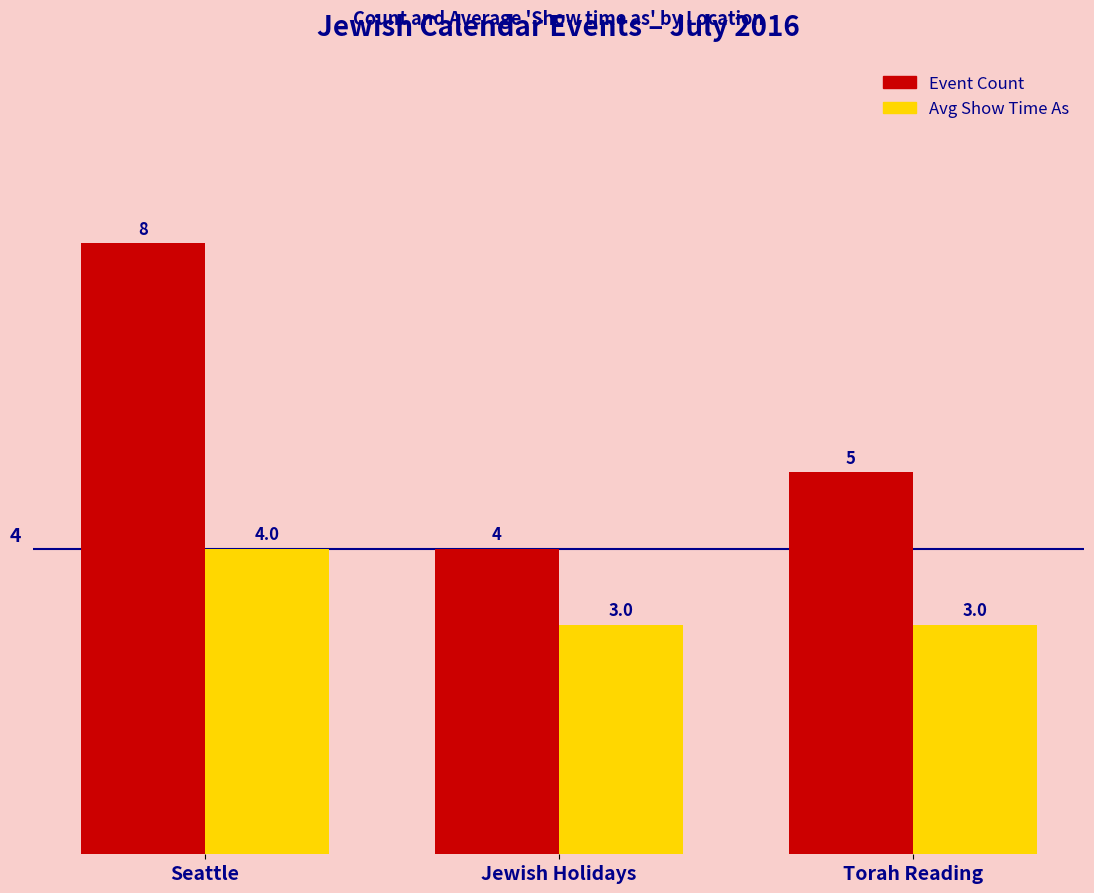

What is the sum of all Event Count values?

17